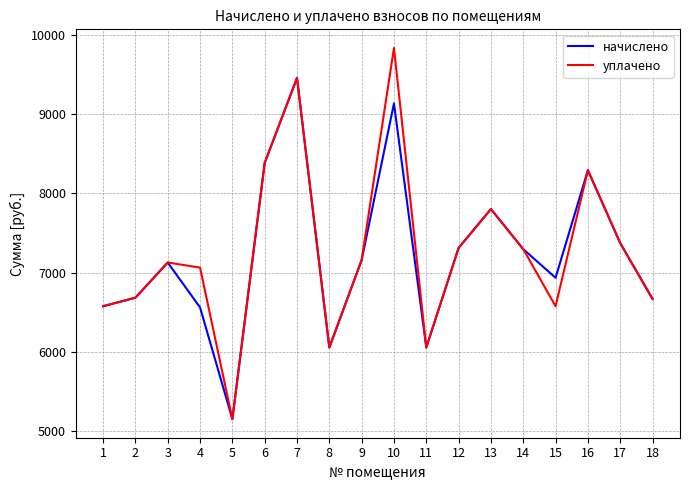

How many values in the уплачено series exceed 7157?

9